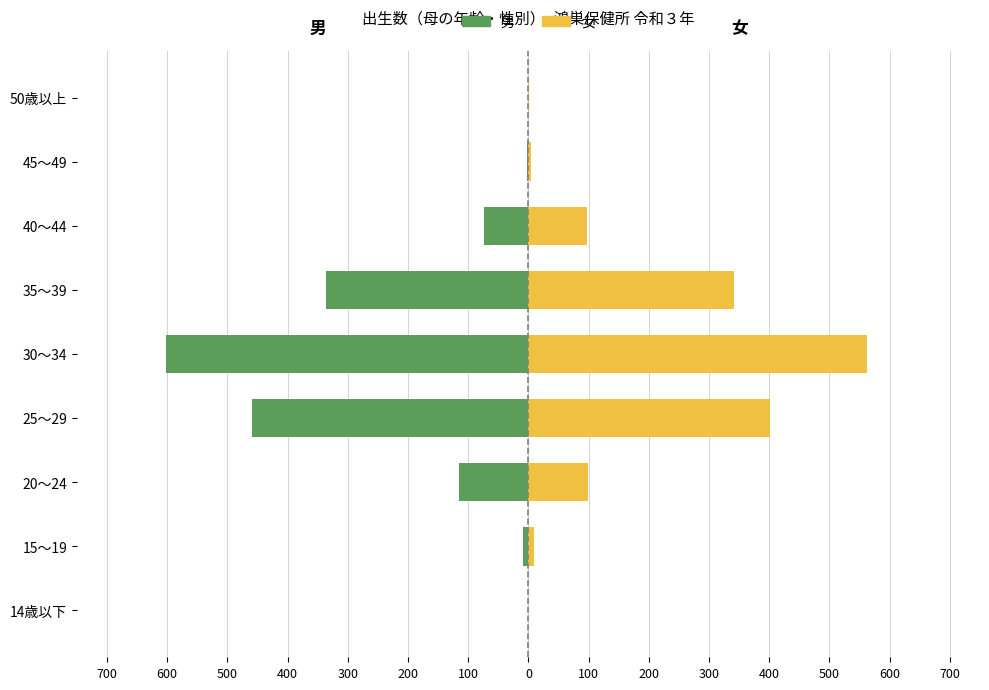

How many groups of bars are there?

9